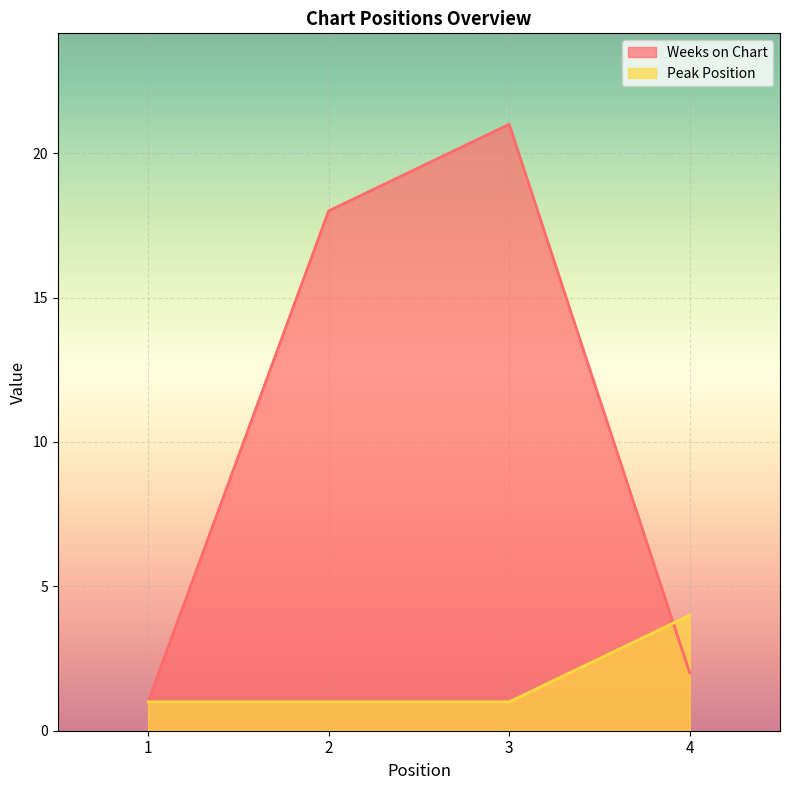

True or false: Peak Position has a value of 2 at 4.

False